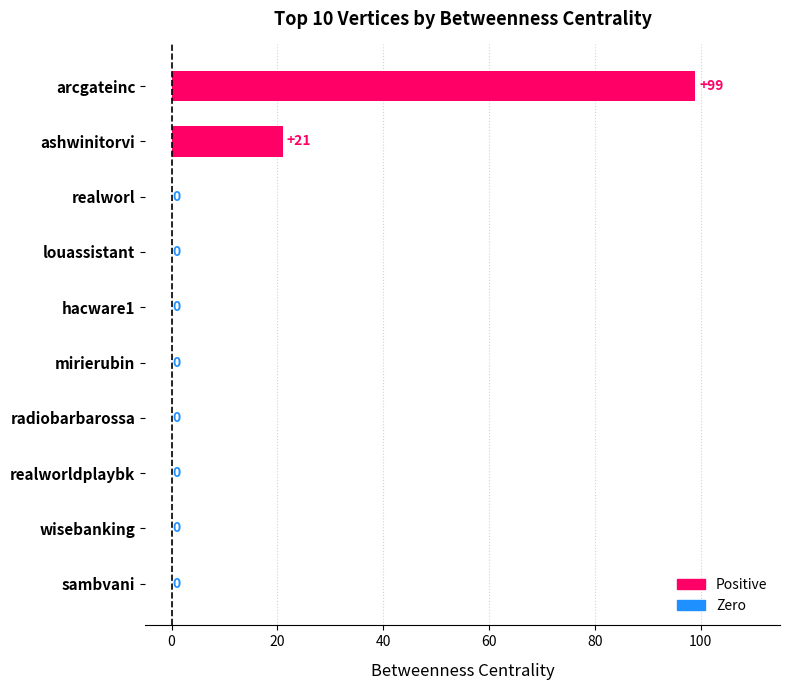

Reading top to bottom, transcribe all the data shown in this chart.

arcgateinc=99	ashwinitorvi=21	realworl=0	louassistant=0	hacware1=0	mirierubin=0	radiobarbarossa=0	realworldplaybk=0	wisebanking=0	sambvani=0